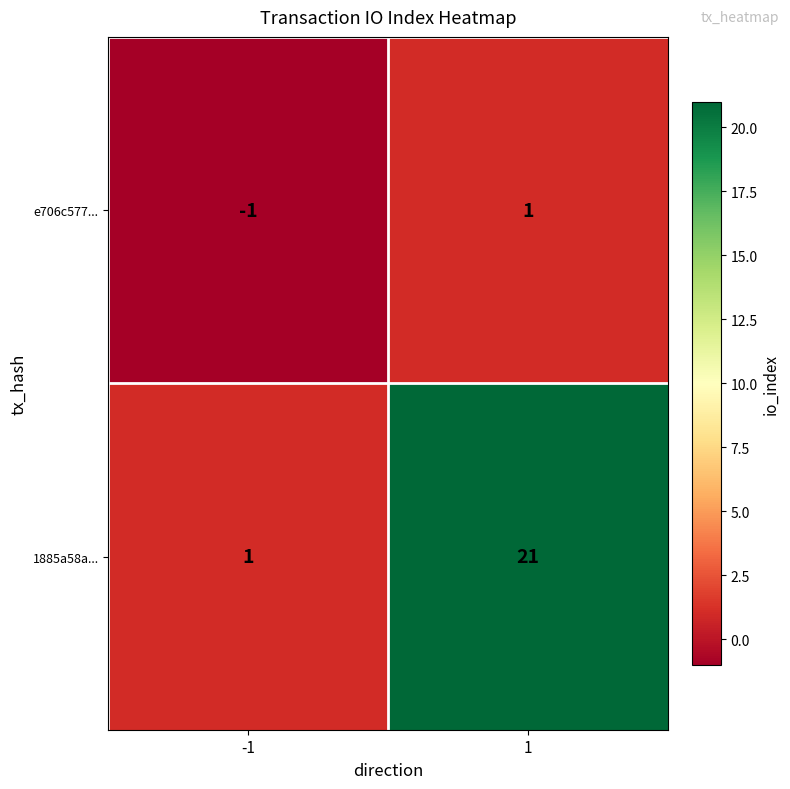

Reading left to right, list all the values displayed in this chart.

e706c577...: -1	1
1885a58a...: 1	21